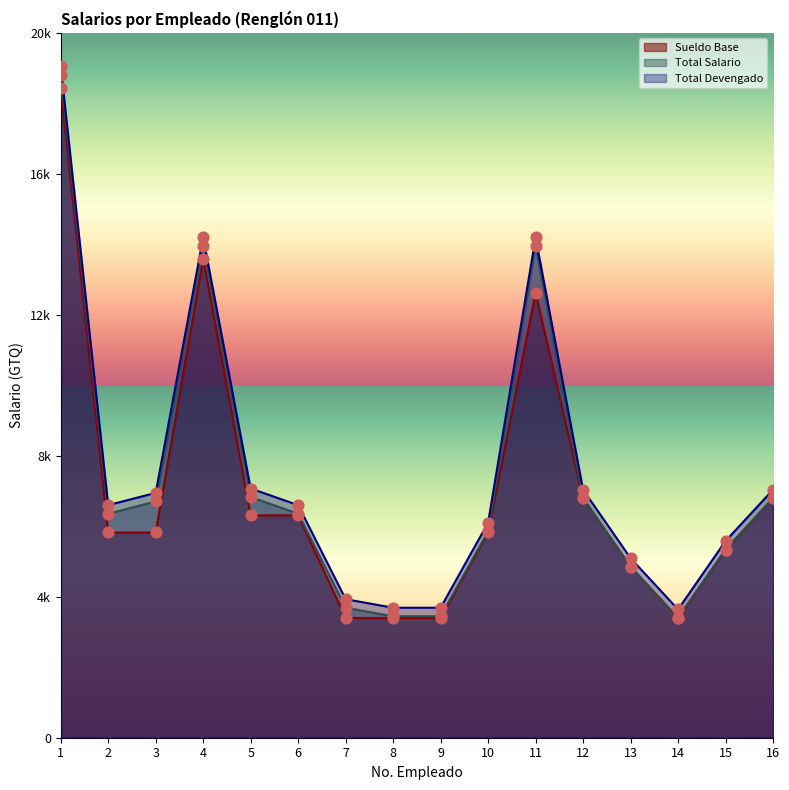

Which series has the largest Y range (max minus min)?

Total Salario